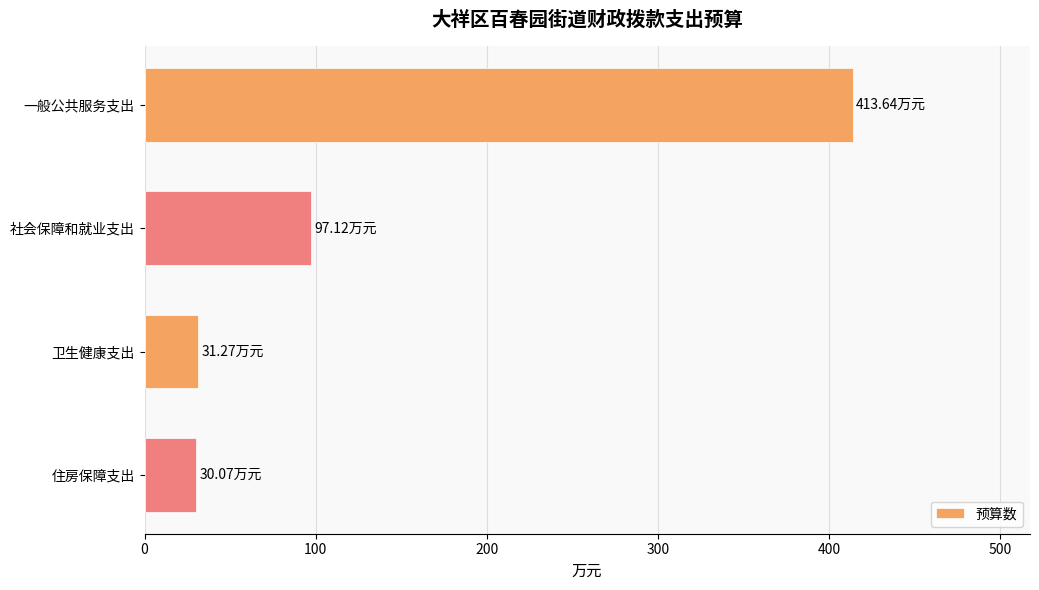

Which has a higher value, 一般公共服务支出 or 社会保障和就业支出?

一般公共服务支出